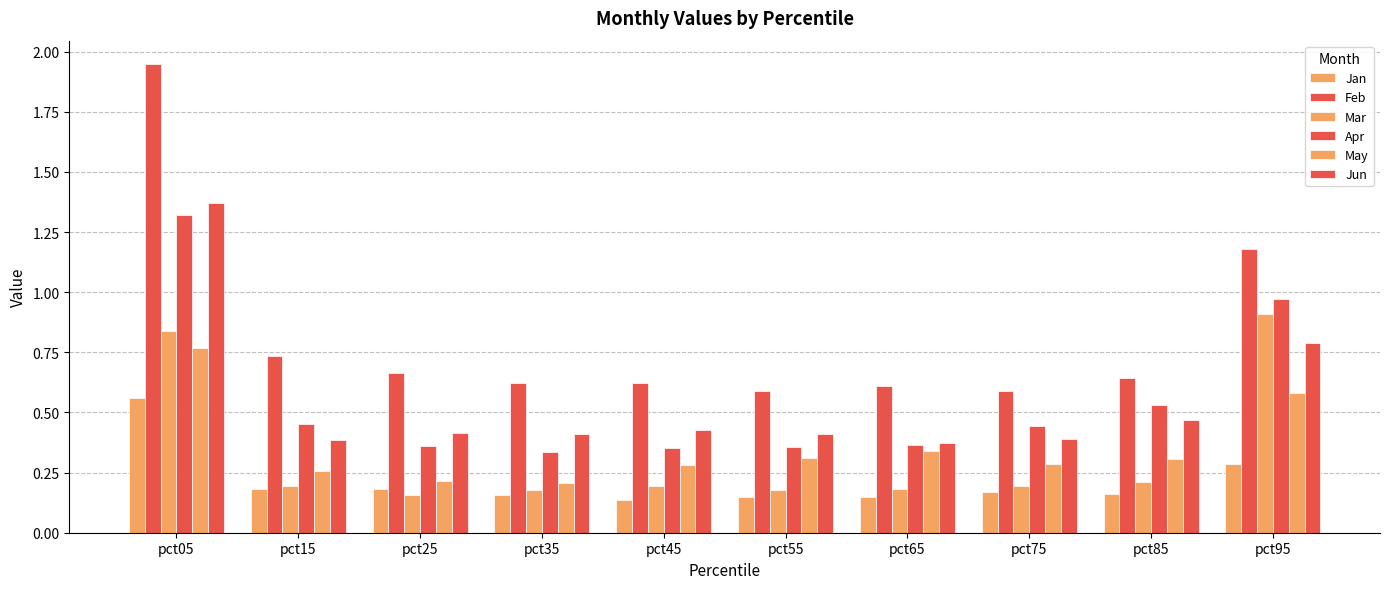

What is the greatest value displayed?

1.9